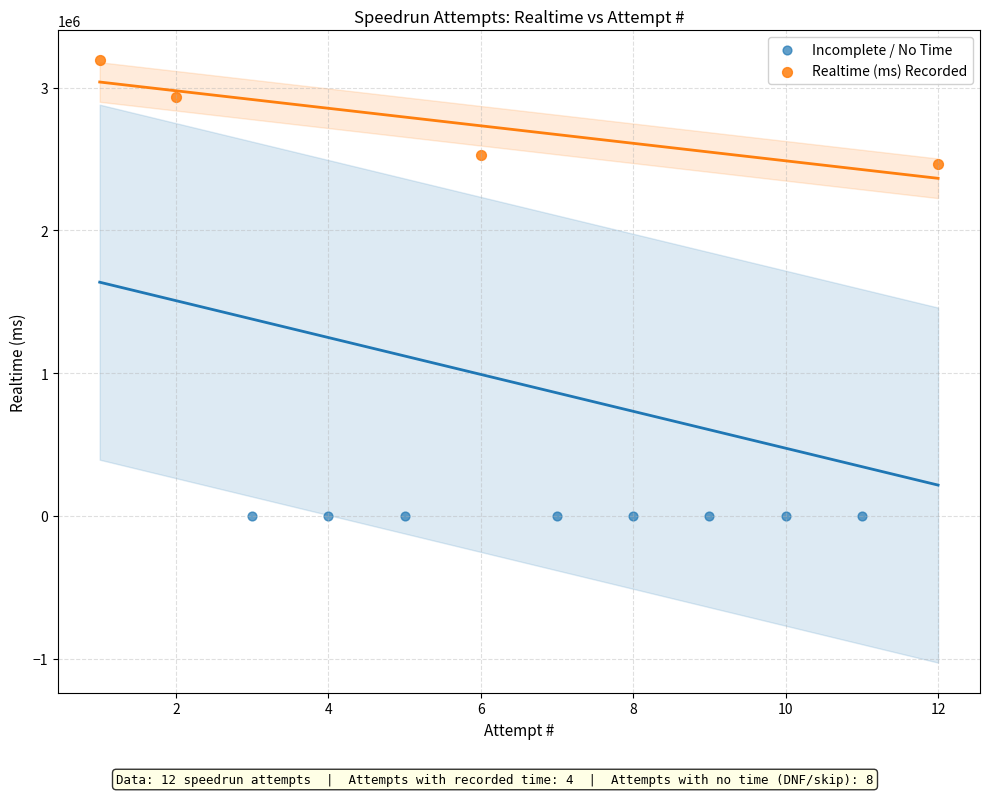

Which series contains the highest Y value?

Realtime (ms) Recorded